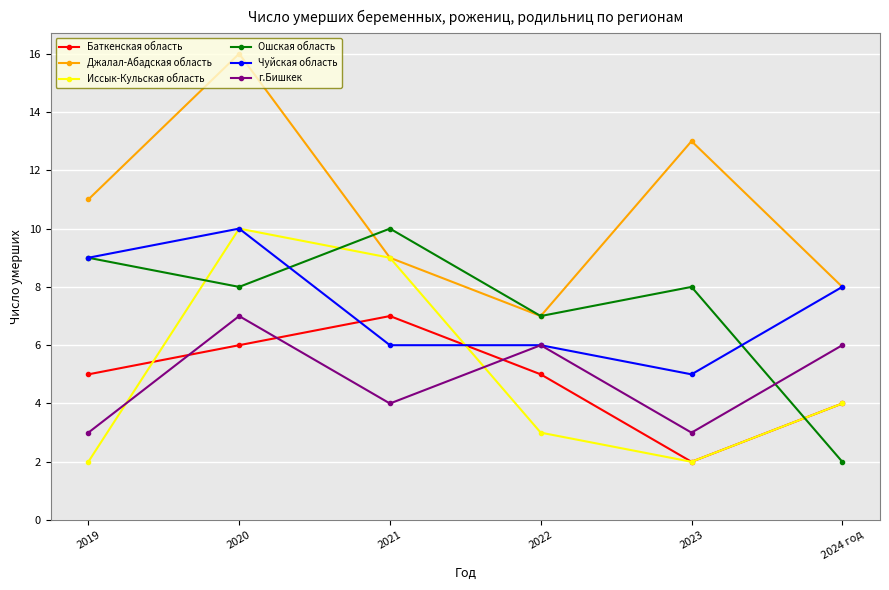

How many intersections are there between Ошская область and Баткенская область?

1